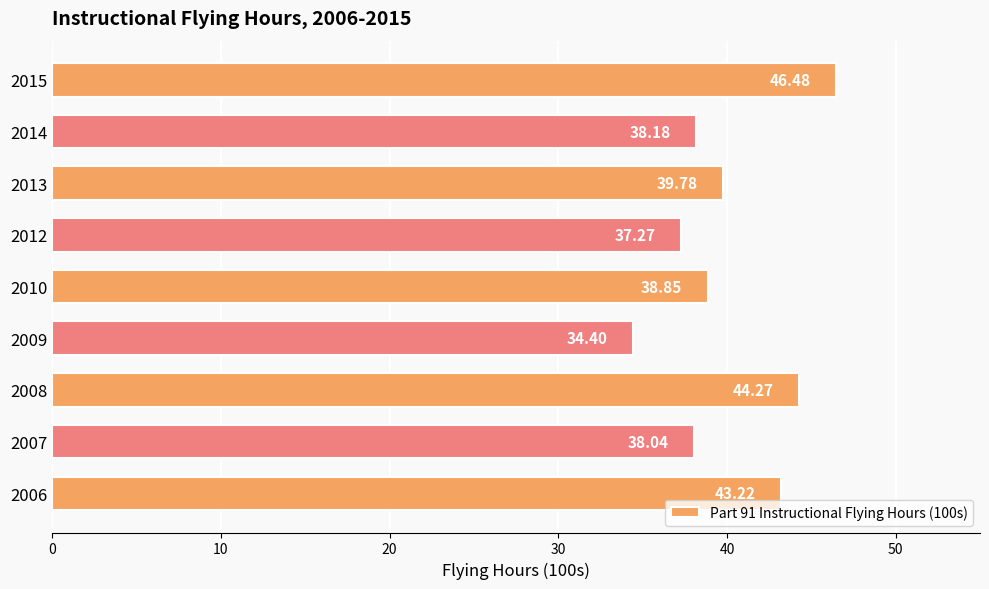

Does the chart contain any negative values?

No